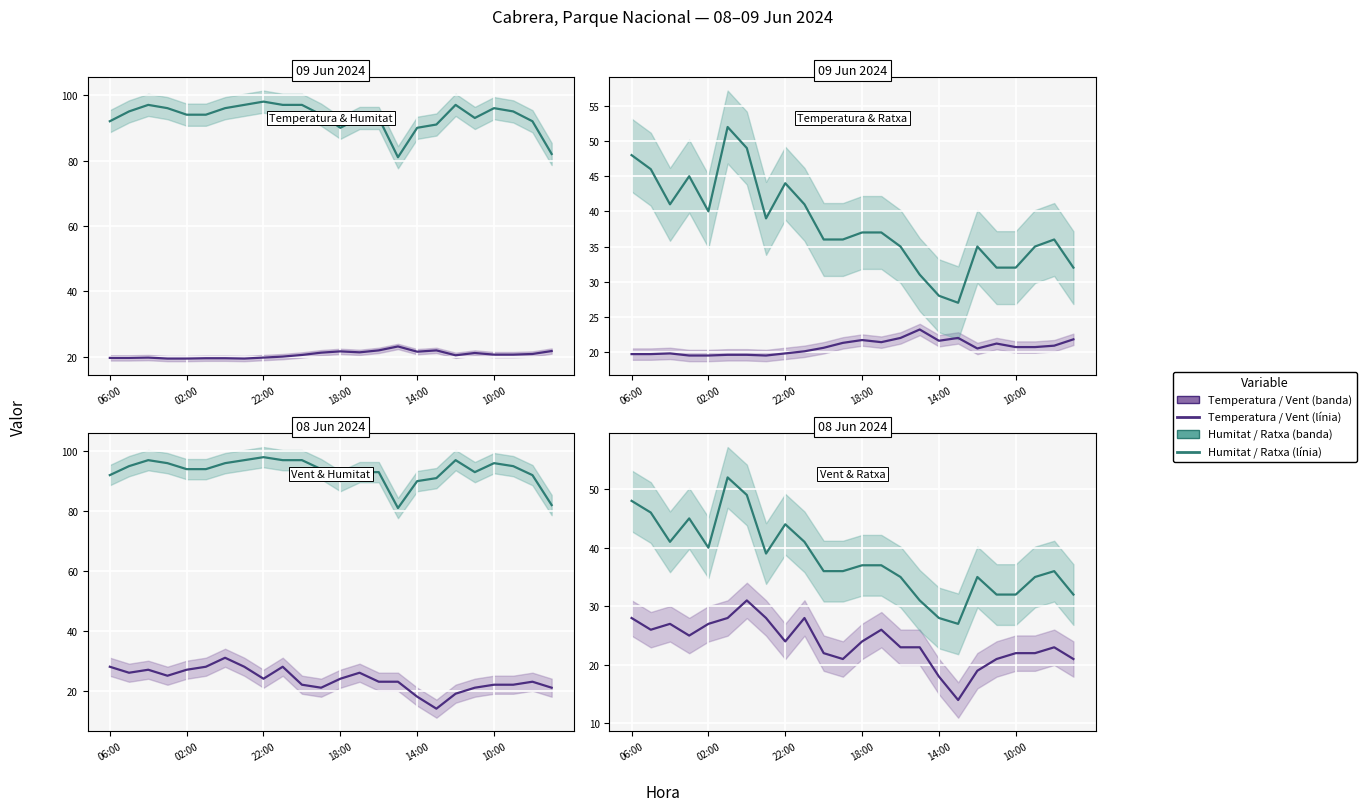

True or false: Velocitat del vent (km/h) and Humitat (%) intersect in this chart.

False